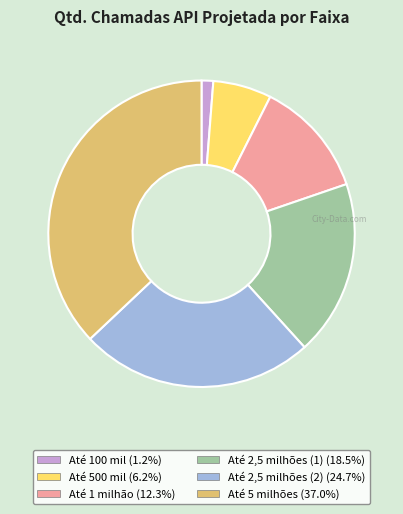

What is the smallest slice in the pie chart?

Até 100 mil